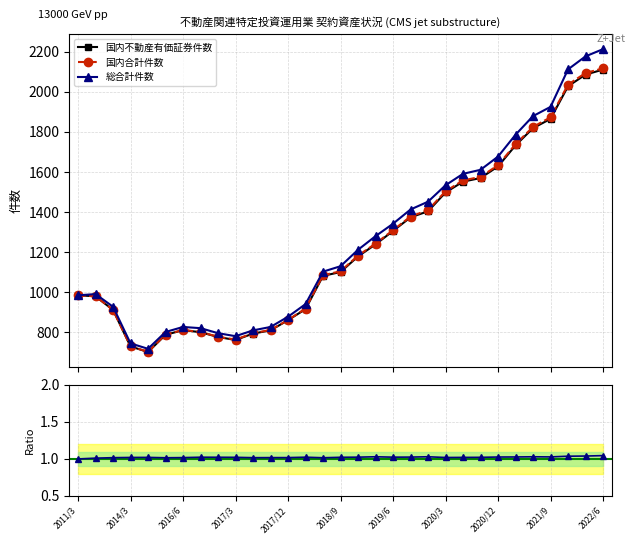

What is the value of the 総合計件数 point at the 13th from the left?

878